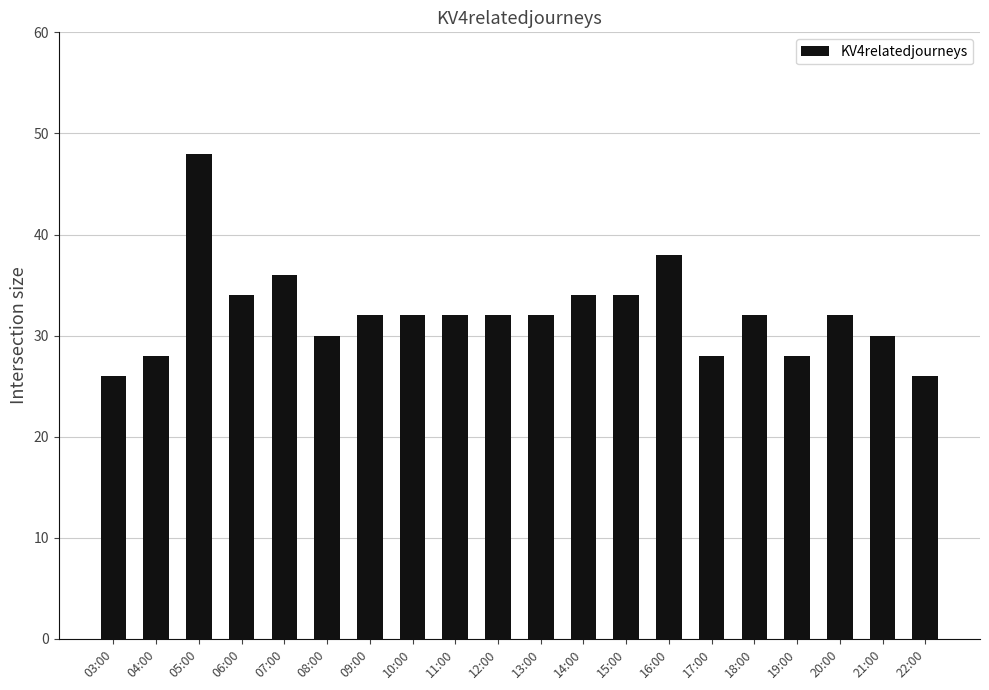

The value at 07:00 is 36. True or false?

True